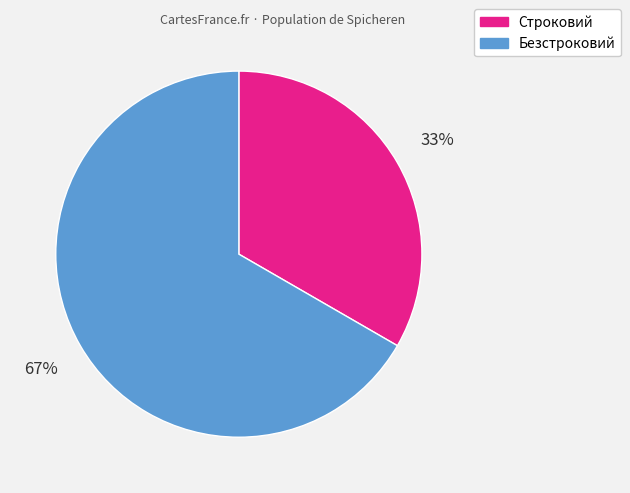

Which category has the biggest portion of the pie?

Безстроковий